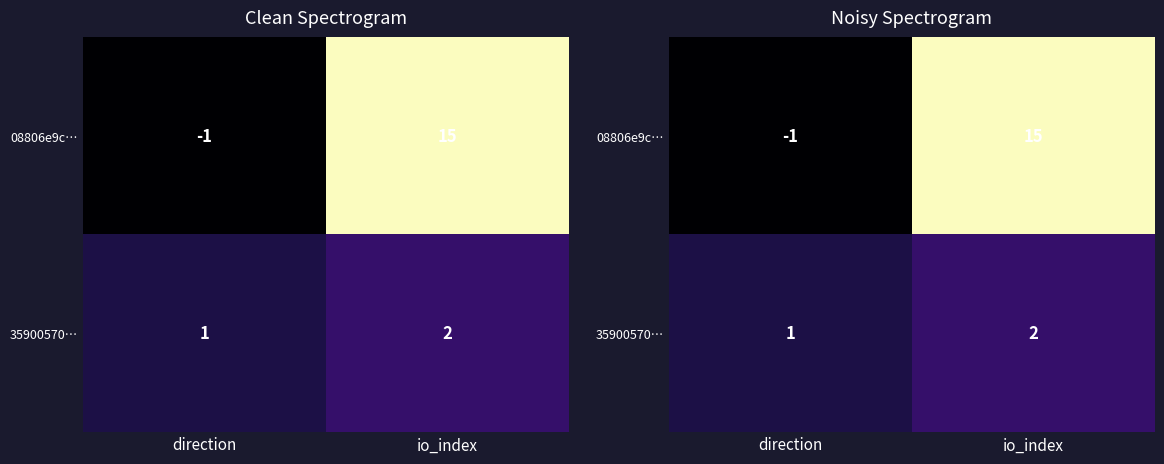

The value of 35900570… at direction is 1. True or false?

True